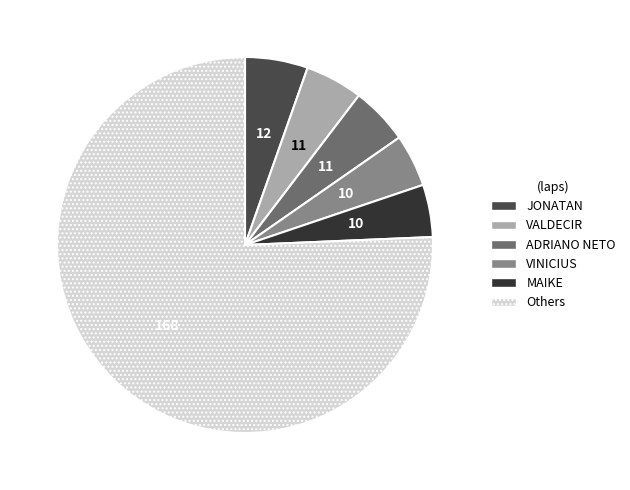

Count the number of slices in the pie.

6